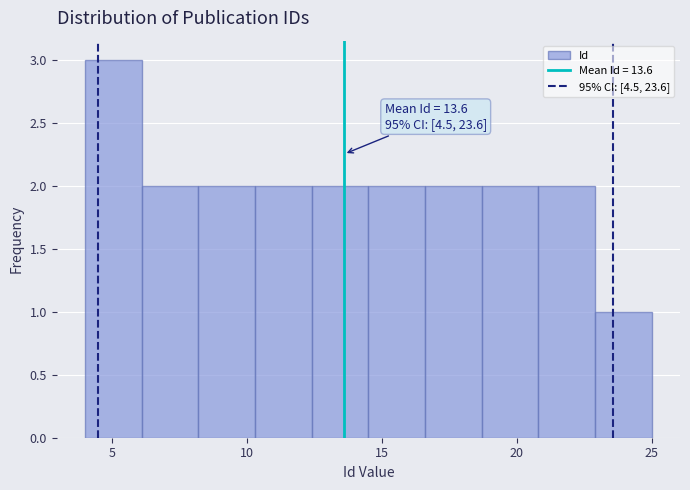

Over which range of the x-axis is the bar tallest?

4.0 to 6.1